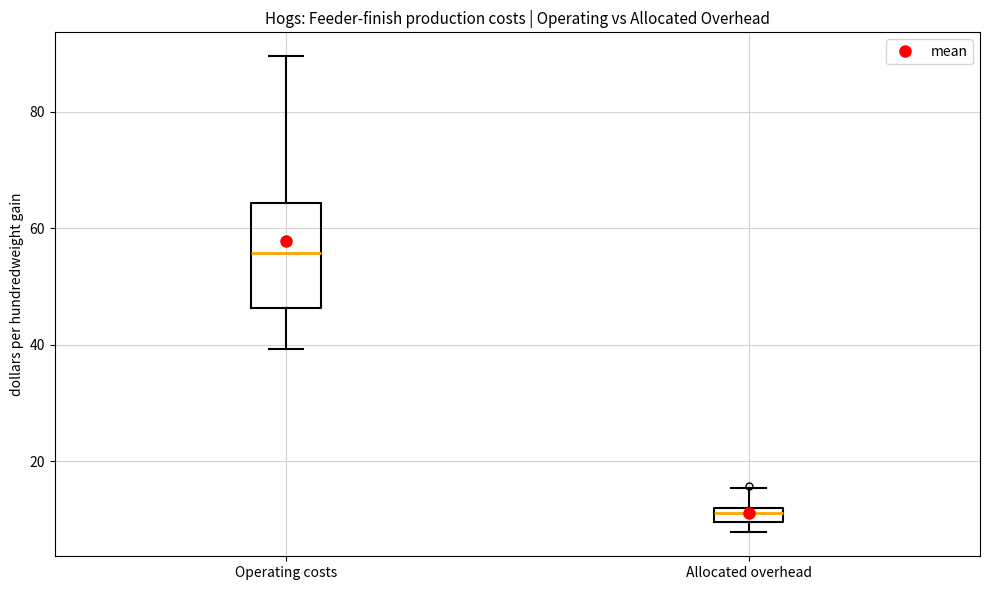

Where is the lower edge of the box for Allocated overhead on the y-axis? The values are not printed on the chart, so give them approximately, as read against the axis.

10